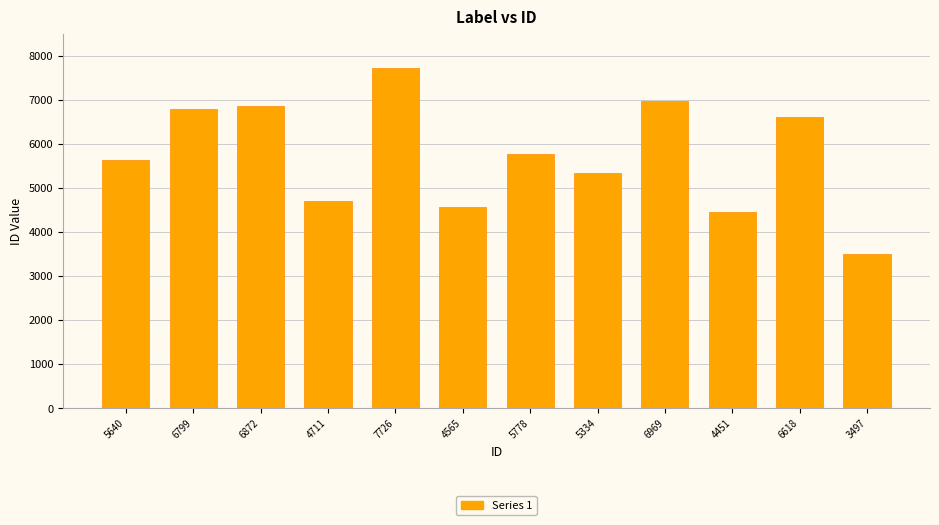

True or false: the data shows 6098 at 4451.

False